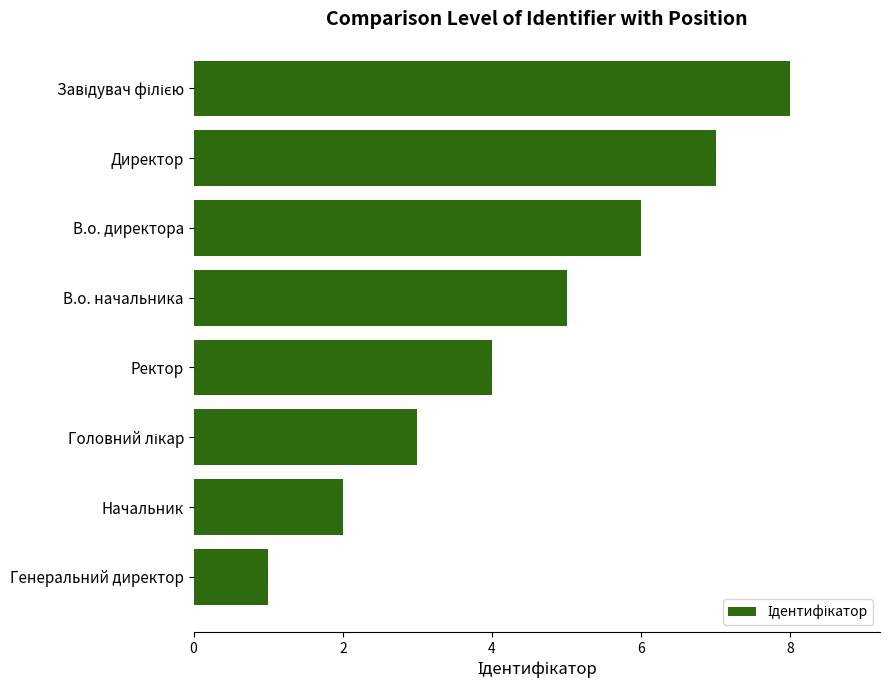

True or false: the data shows 6 at В.о. директора.

True